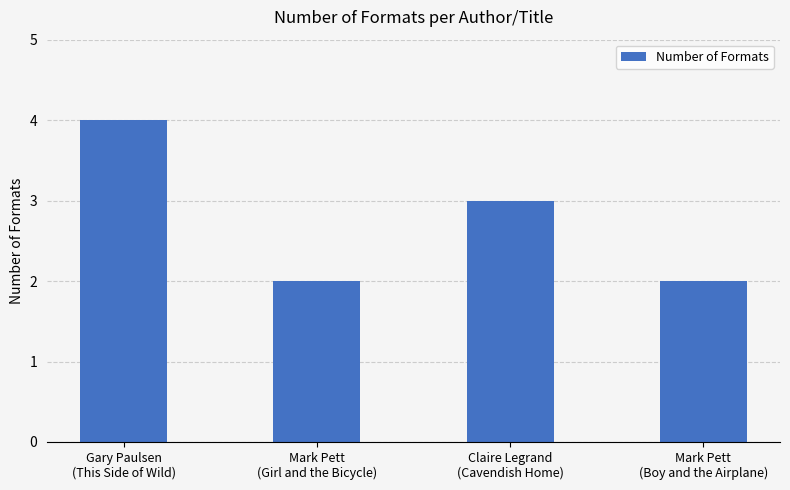

What is the maximum value shown in the chart?

4